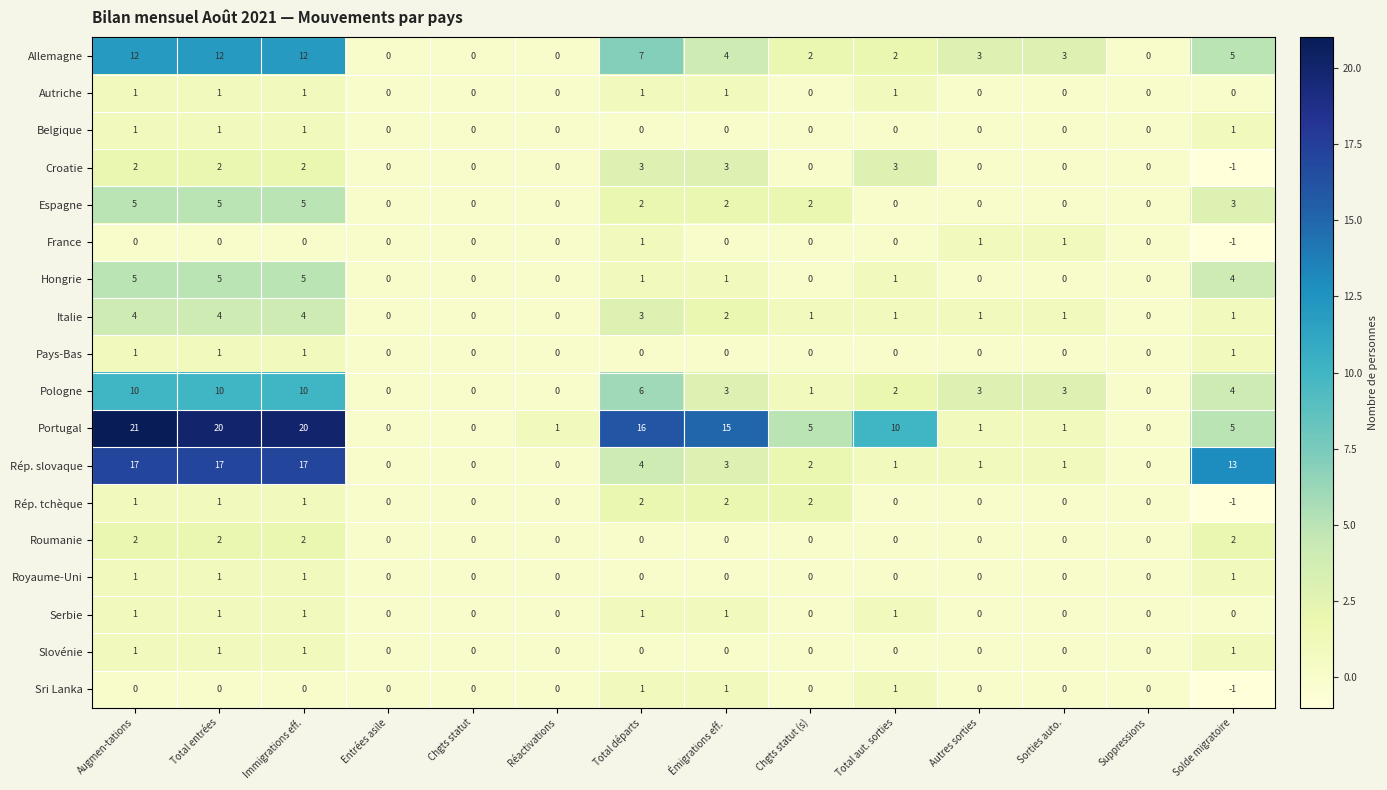

Which series has the largest range (max minus min)?

Portugal